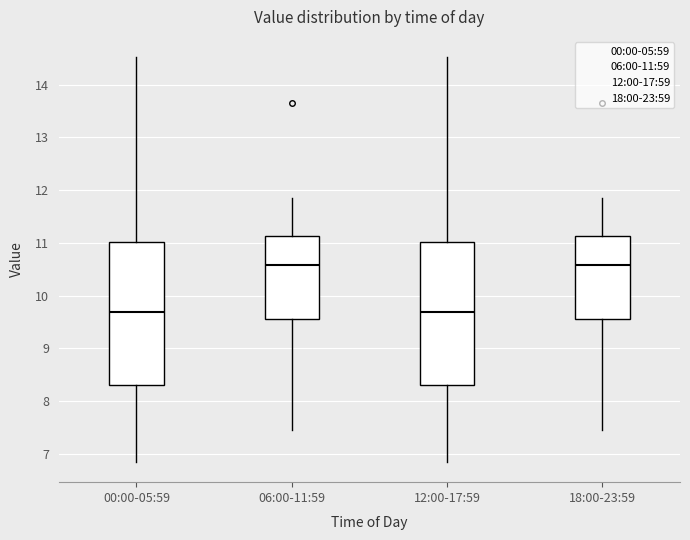

Reading left to right, transcribe this box plot: for each box, give where its median line is, the range the box spans, and where its two whiskers end, as read against the y-axis. The values are not printed on the chart, so give them approximately, as read against the axis.

00:00-05:59: median 9.7, box 8.3 to 11.0, whiskers 6.9 to 14.5
06:00-11:59: median 10.6, box 9.6 to 11.1, whiskers 7.5 to 11.9
12:00-17:59: median 9.7, box 8.3 to 11.0, whiskers 6.9 to 14.5
18:00-23:59: median 10.6, box 9.6 to 11.1, whiskers 7.5 to 11.9